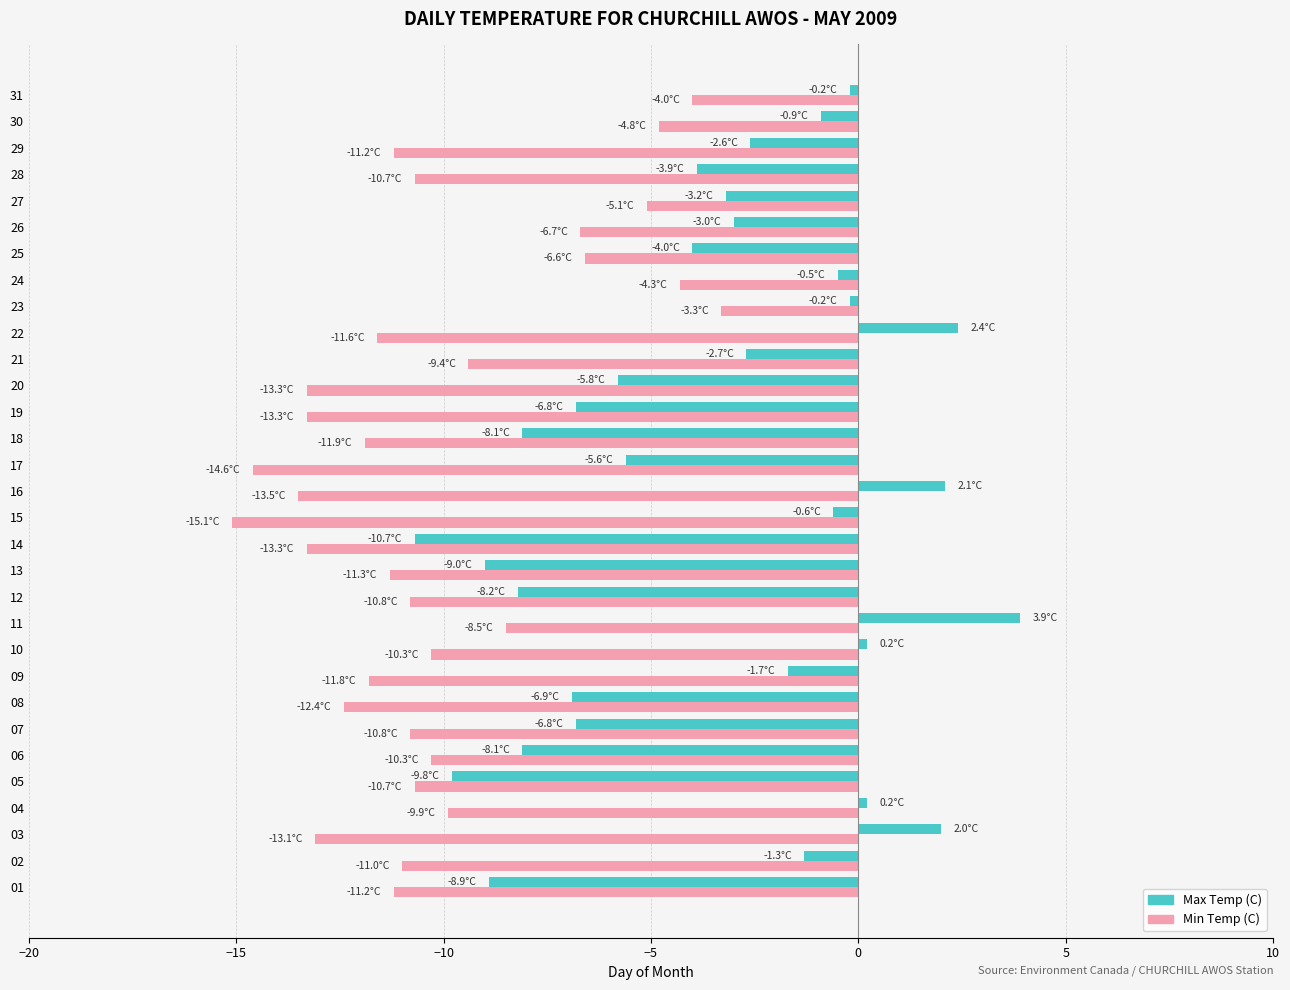

What is the difference between the maximum and second lowest values in the Min Temp (C) series?

11.3